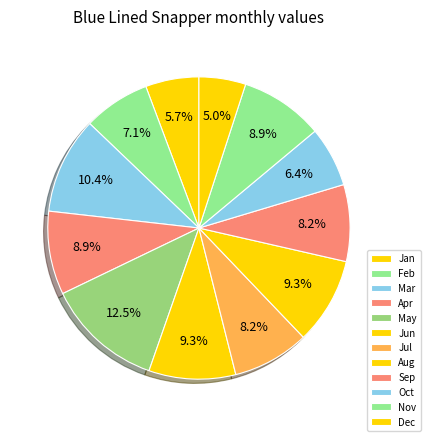

Rank the categories by value from lowest to highest.

Dec, Jan, Oct, Feb, Jul, Sep, Apr, Nov, Jun, Aug, Mar, May